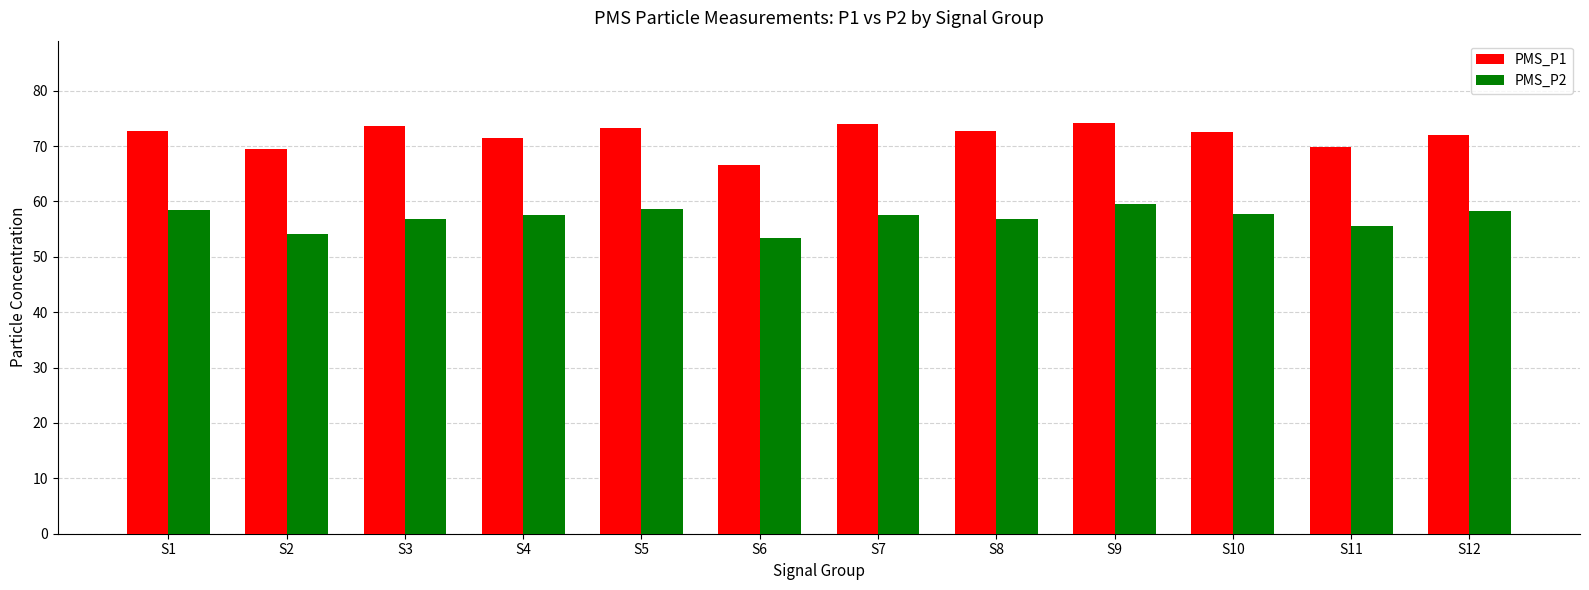

Which series has the largest range (max minus min)?

PMS_P1